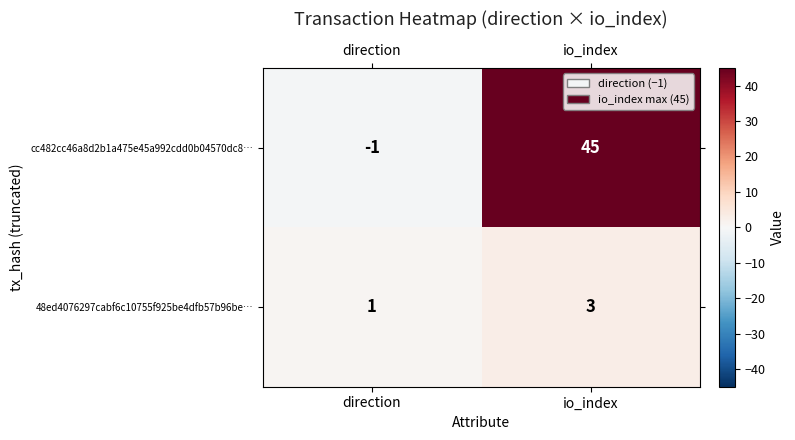

Reading right to left, list all the values displayed in this chart.

cc482cc46a8d2b1a475e45a992cdd0b04570dc8…: io_index=45	direction=-1
48ed4076297cabf6c10755f925be4dfb57b96be…: io_index=3	direction=1